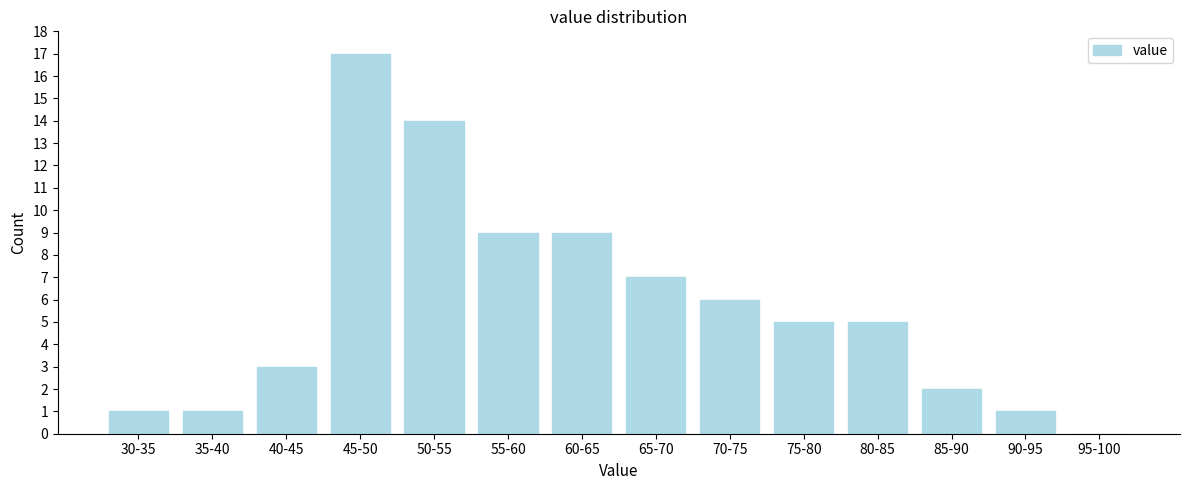

Reading left to right, what are all the values shown in this chart?

30-35=1	35-40=1	40-45=3	45-50=17	50-55=14	55-60=9	60-65=9	65-70=7	70-75=6	75-80=5	80-85=5	85-90=2	90-95=1	95-100=0